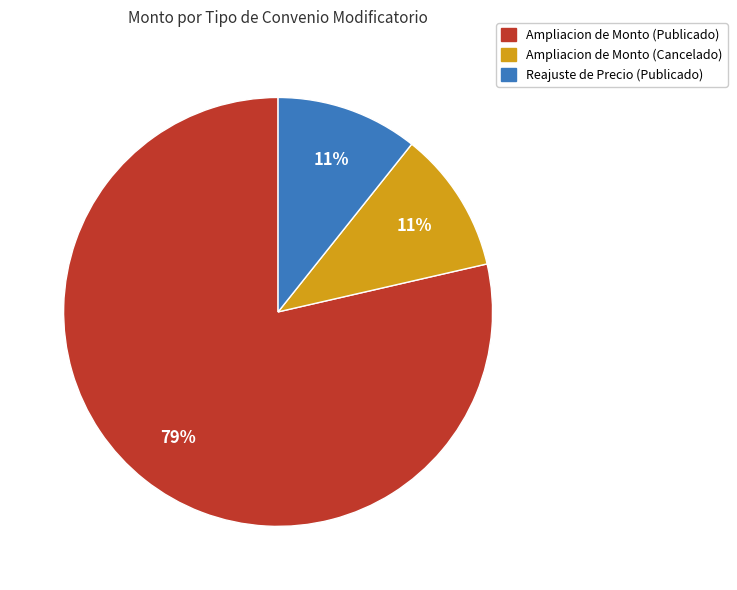

Which has a higher value, Ampliacion de Monto (Cancelado) or Ampliacion de Monto (Publicado)?

Ampliacion de Monto (Publicado)